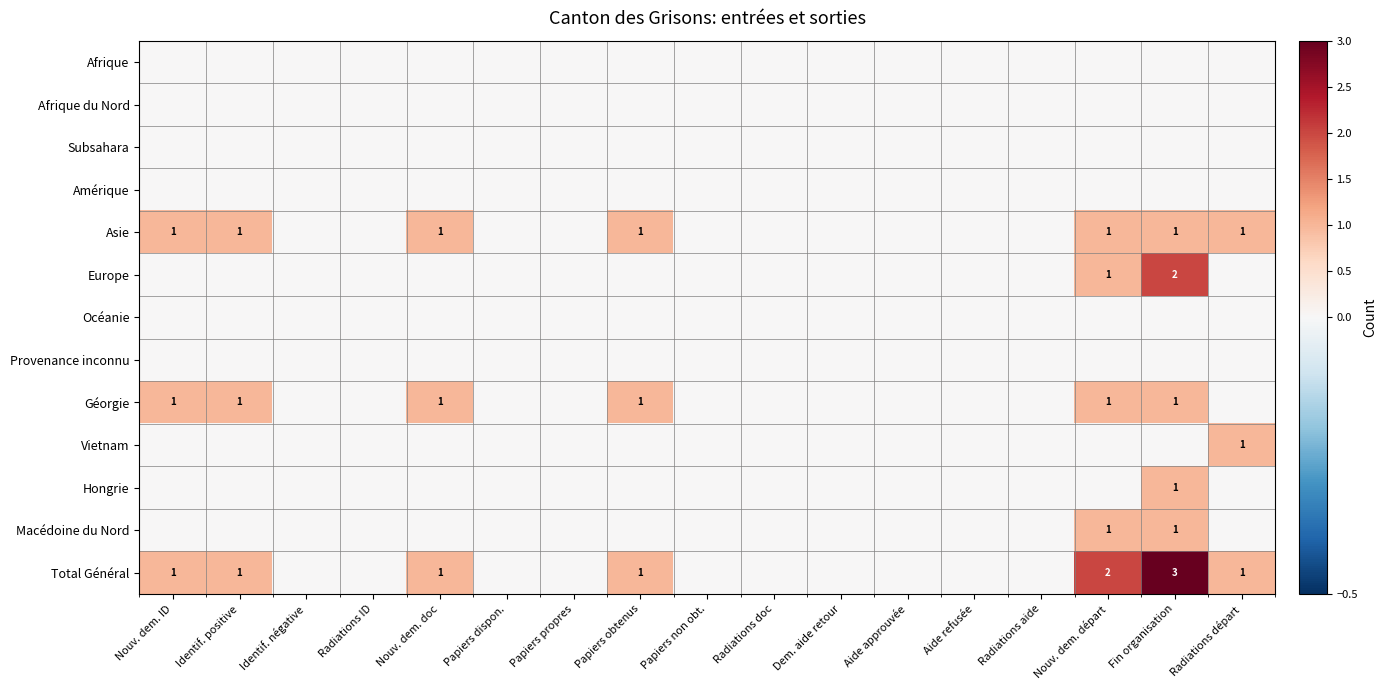

What is the total value across all series at Fin organisation?

9